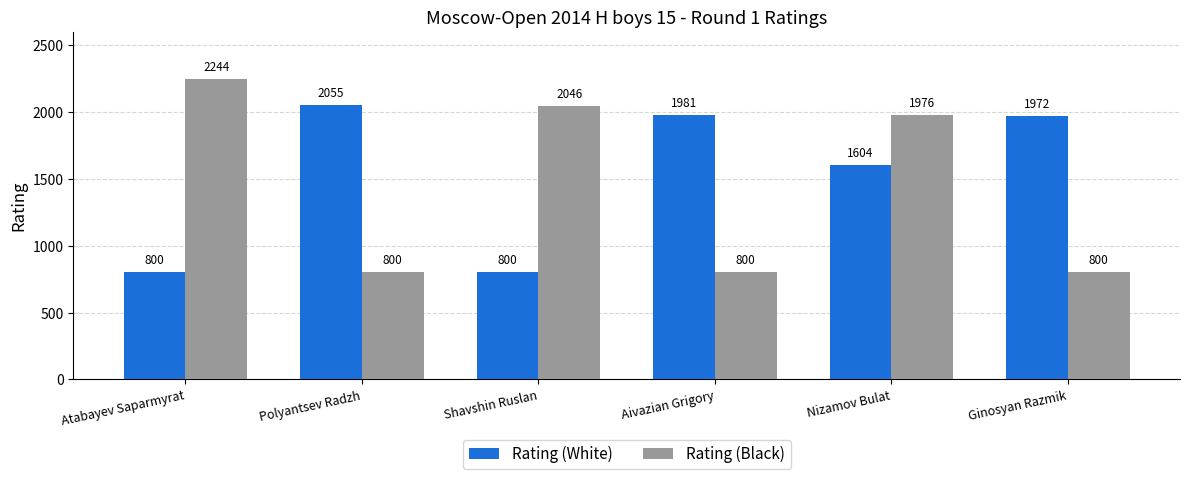

Which series has the widest spread of values?

Rating (Black)